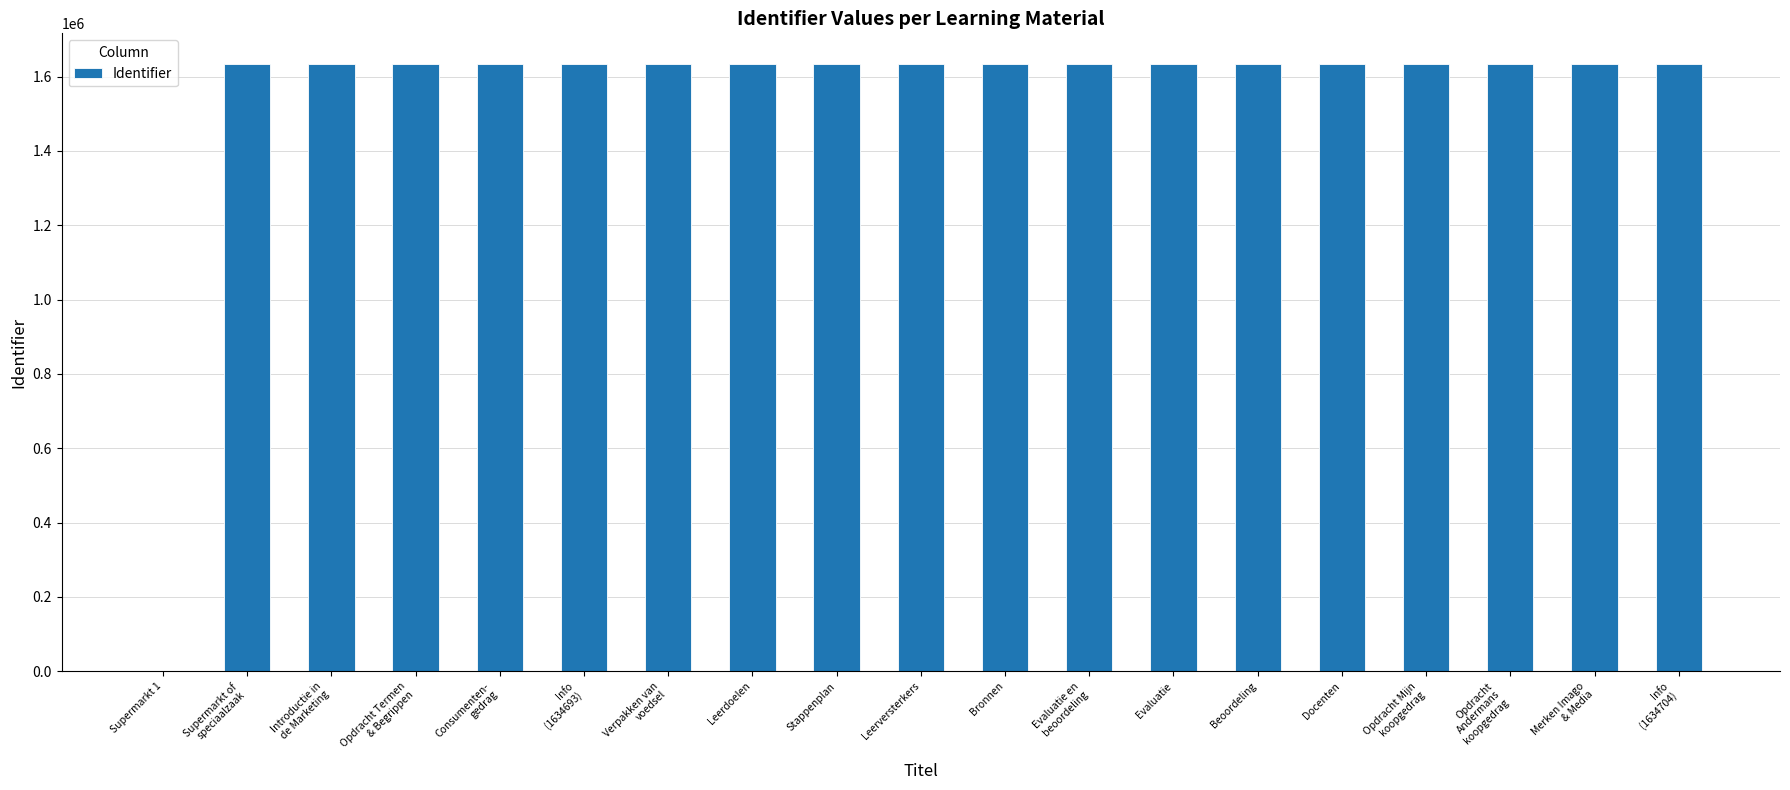

Approximately how many times larger is the value at Leerdoelen compared to Evaluatie?

1.0